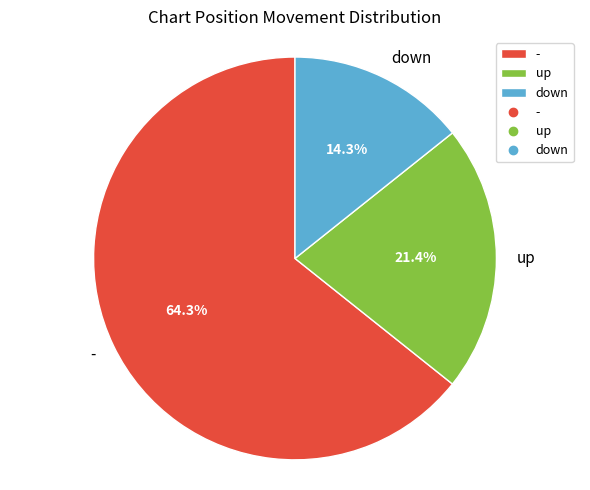

Is the sum of down and - greater than half?

Yes